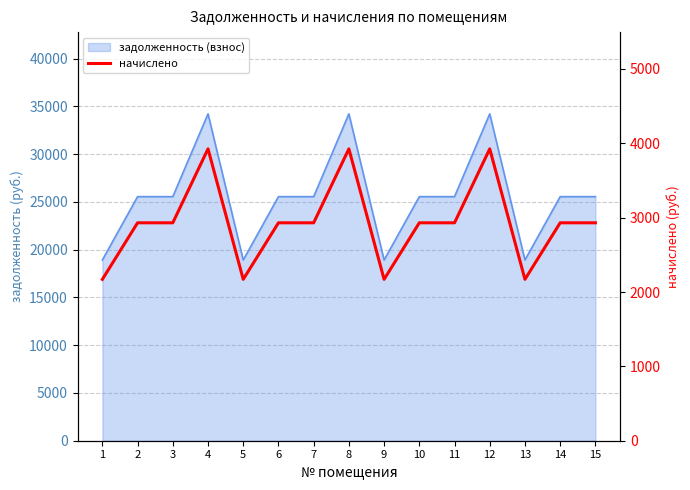

List the labels in order of value, largest first.

4, 8, 12, 2, 3, 6, 7, 10, 11, 14, 15, 1, 5, 9, 13